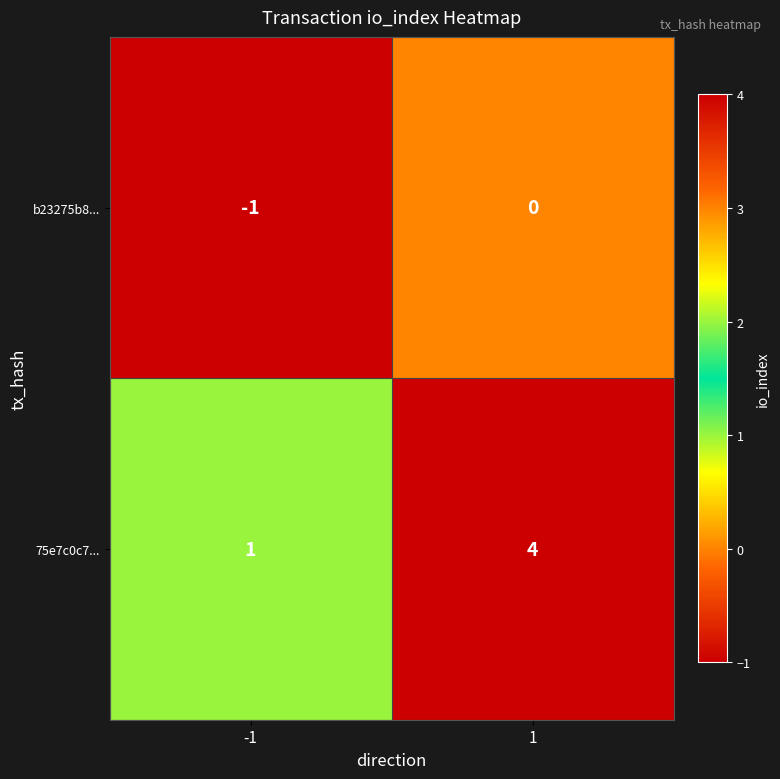

Count the number of categories in the chart.

2